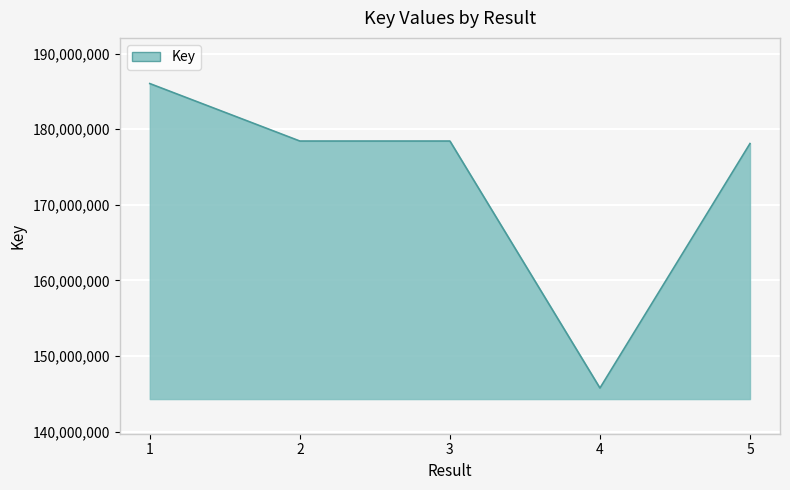

Does the chart display data point markers on the line(s)?

No